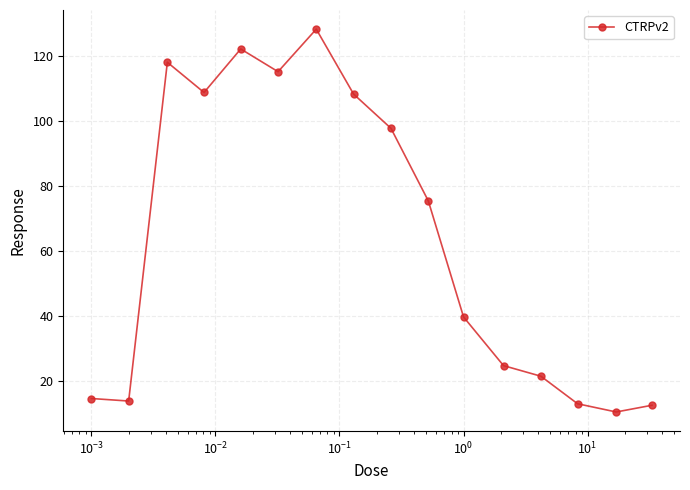

What is the maximum value shown in the chart?

128.3